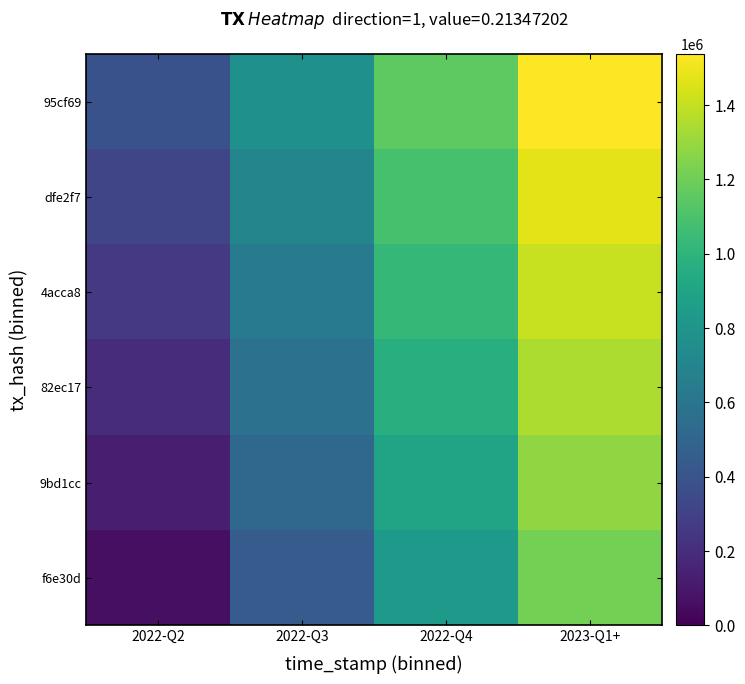

What is the maximum value shown in the chart?

1536998.5